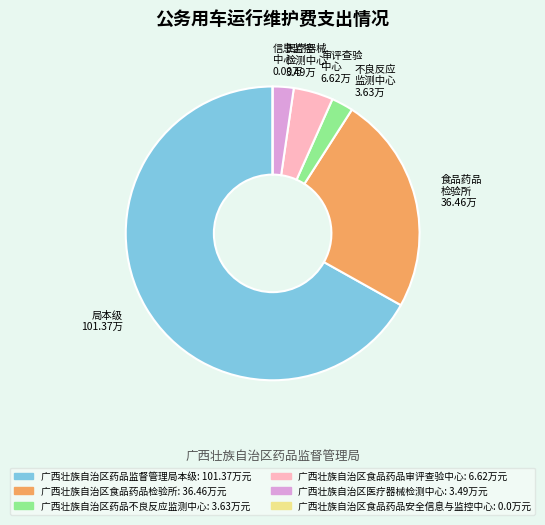

Is the sum of 广西壮族自治区药品不良反应监测中心 and 广西壮族自治区药品监督管理局本级 greater than half?

Yes